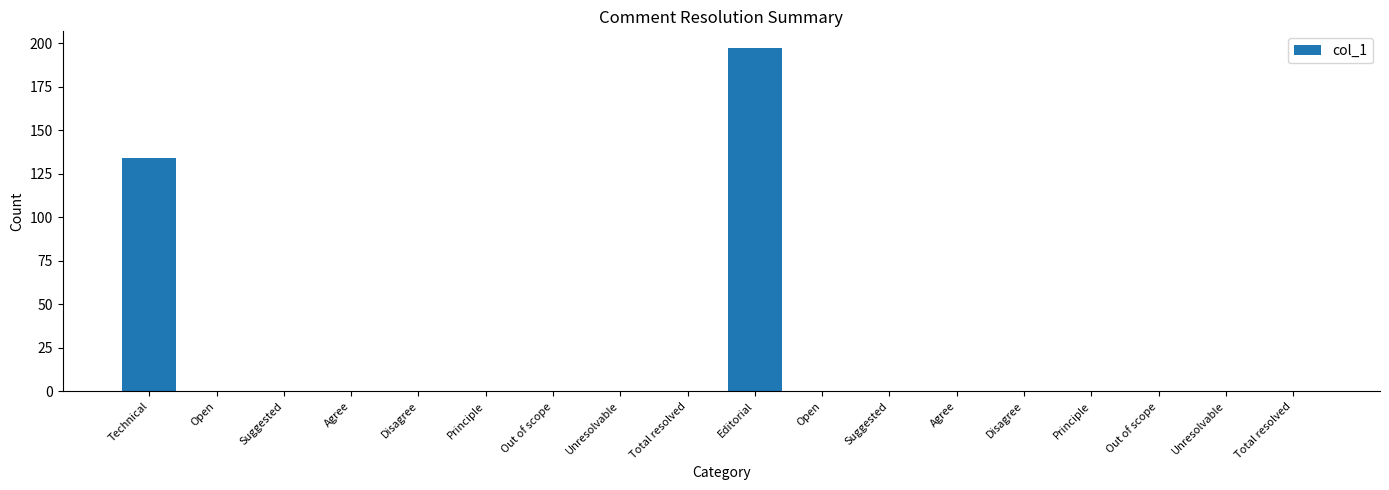

Reading left to right, transcribe all the data shown in this chart.

134	0	0	0	0	0	0	0	0	197	0	0	0	0	0	0	0	0